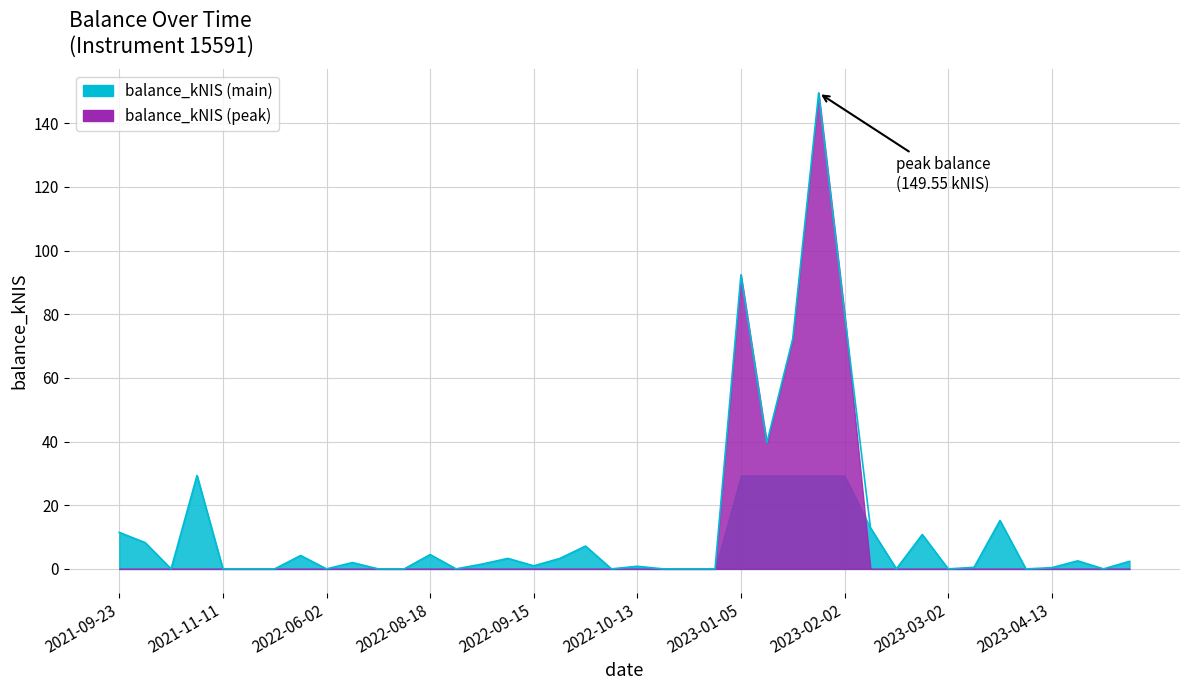

How many values exceed 1?

20